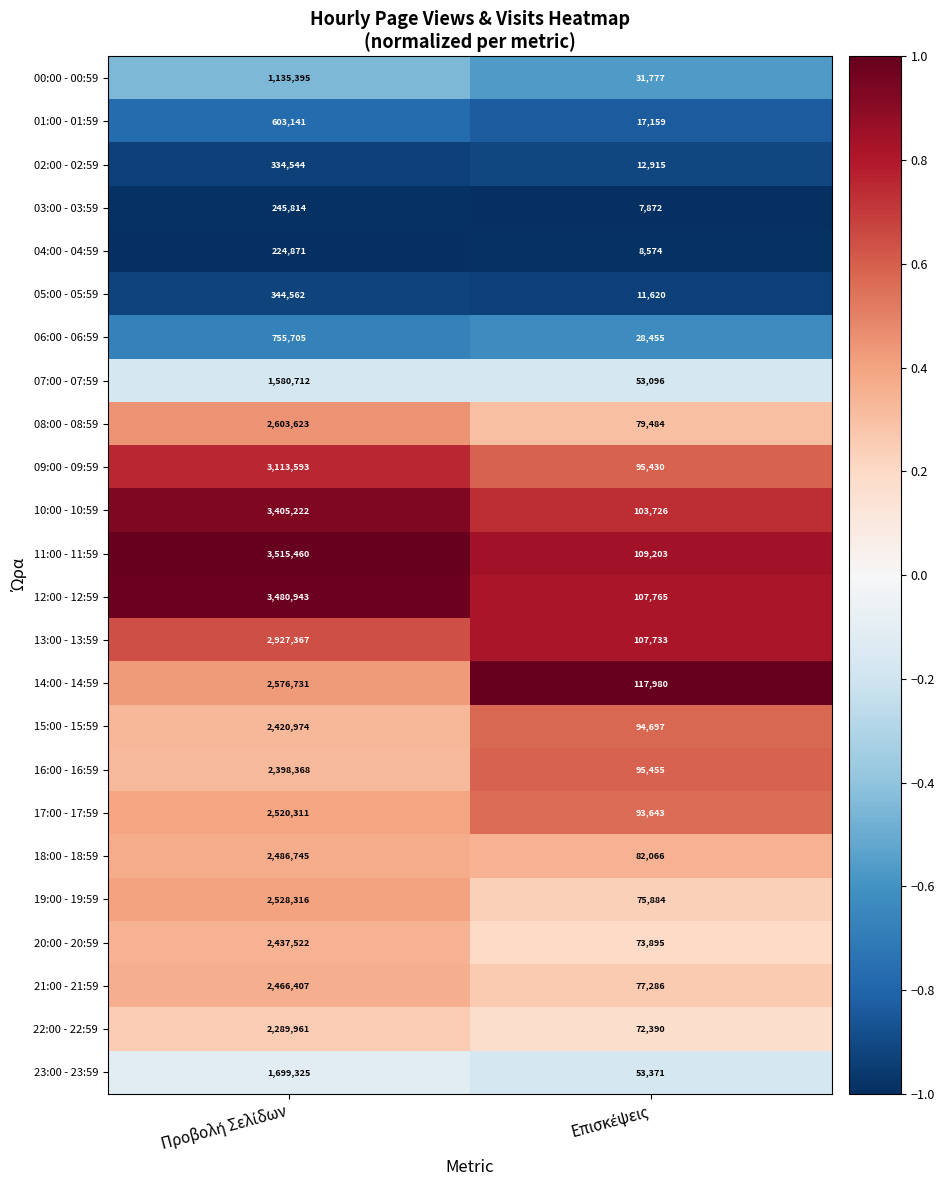

What is the minimum value for 04:00 - 04:59?

8574